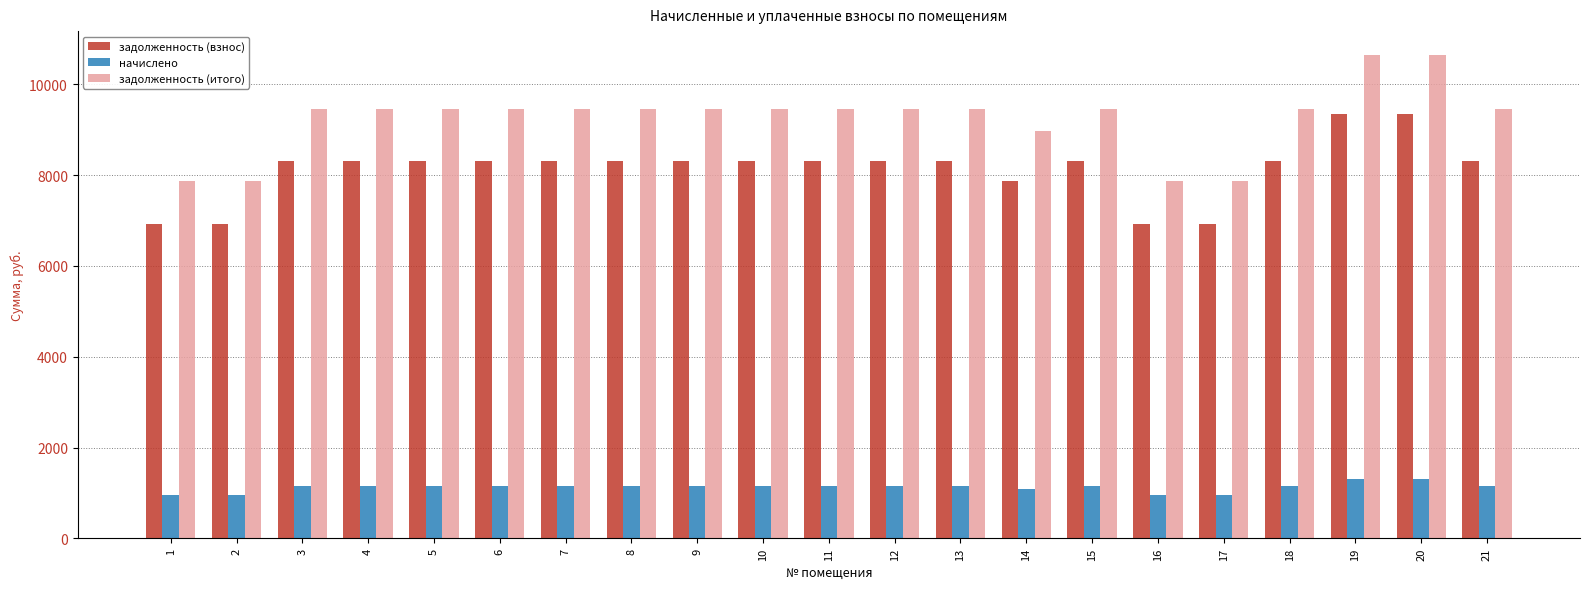

What is the highest value of the начислено series?

1296.0